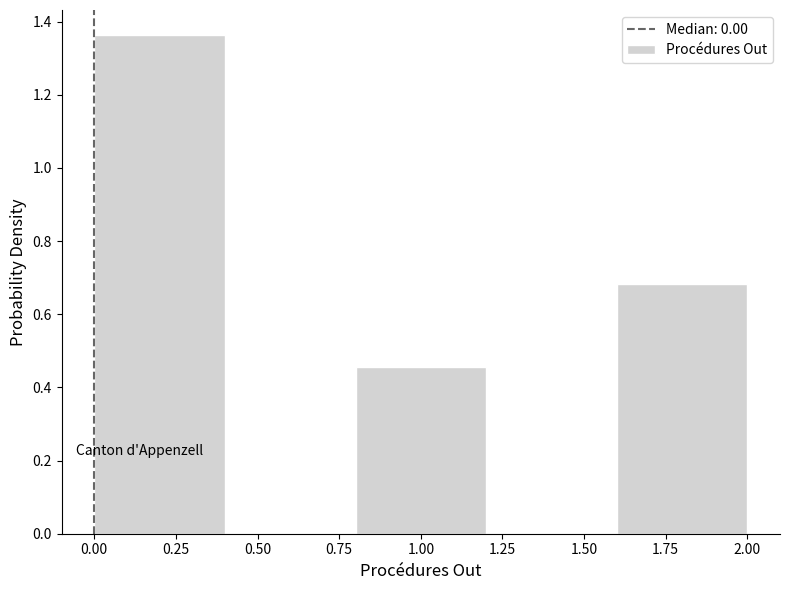

How tall is the bar that spans 0.8 to 1.2 on the x-axis? The values are not printed on the chart, so give them approximately, as read against the axis.

0.46